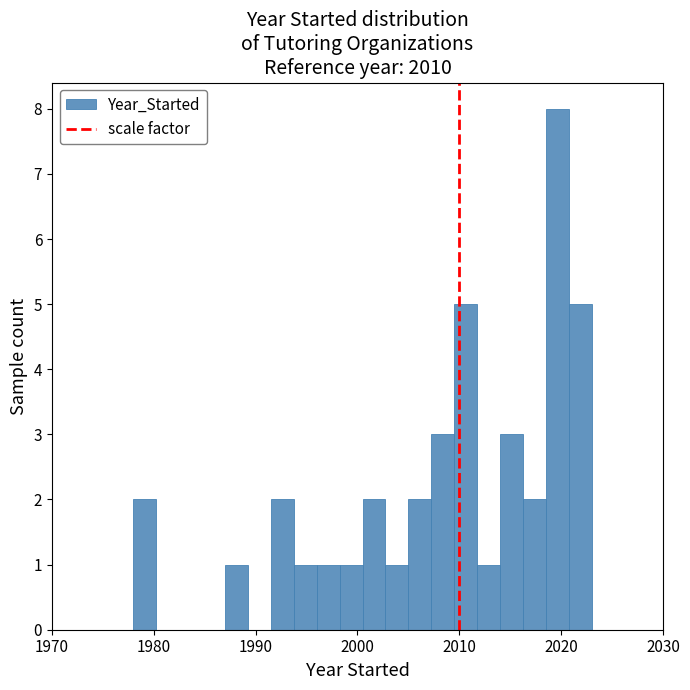

Around what value on the x-axis is the tallest bar? Give the approximate position of its centre, as read against the axis.

2020